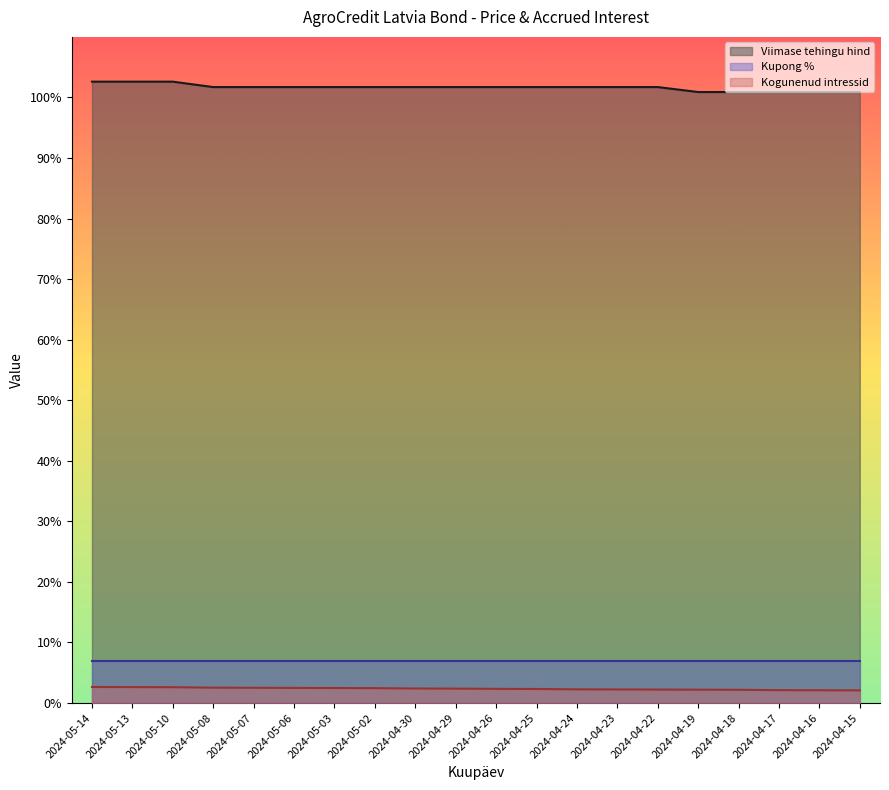

Rank the series at 2024-05-08 from highest to lowest value.

Viimase tehingu hind, Kupong %, Kogunenud intressid